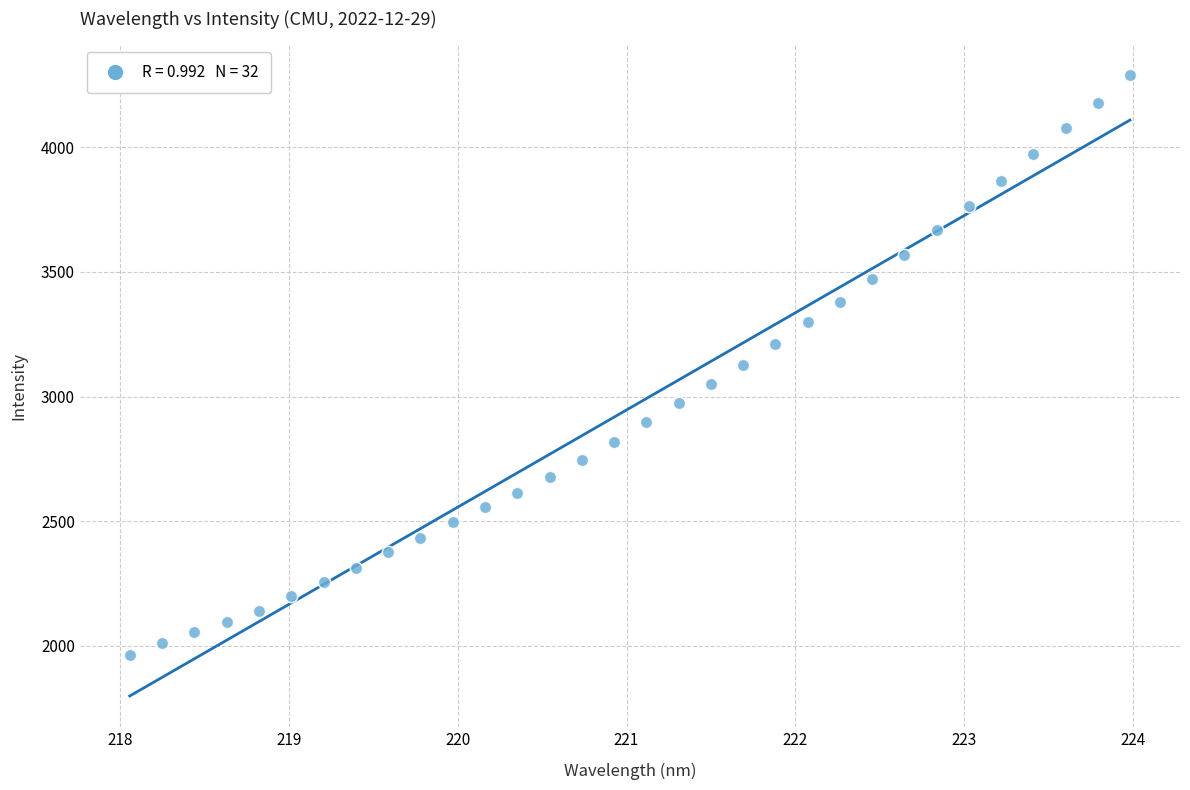

What is the range of Y values (max minus min)?

2326.5